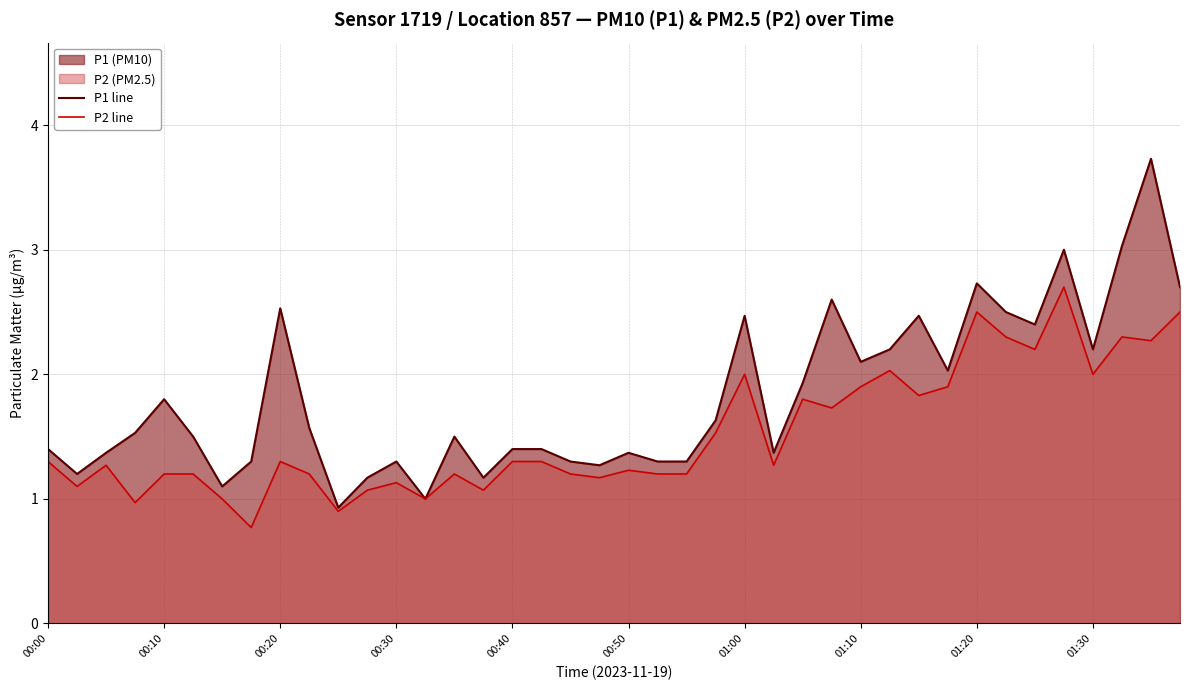

True or false: P2 line has a value of 1.7 at 18.

False